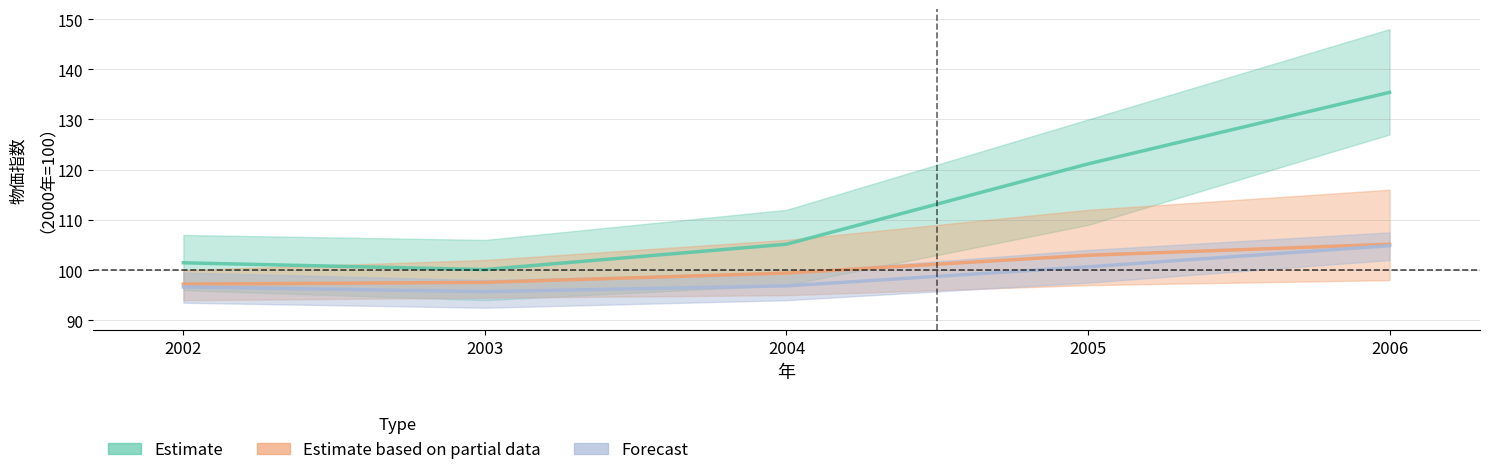

Does the chart display data point markers on the line(s)?

No